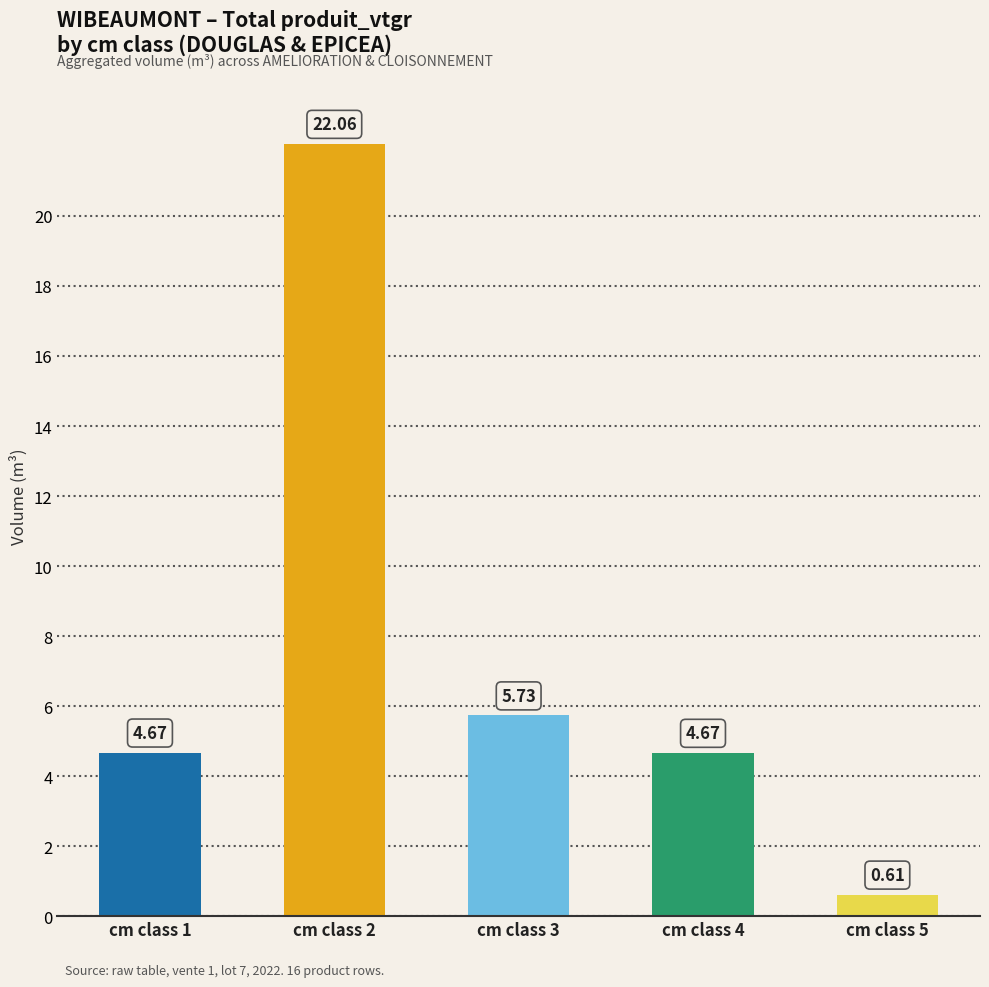

What is the difference between the values at cm class 2 and cm class 5?

21.4